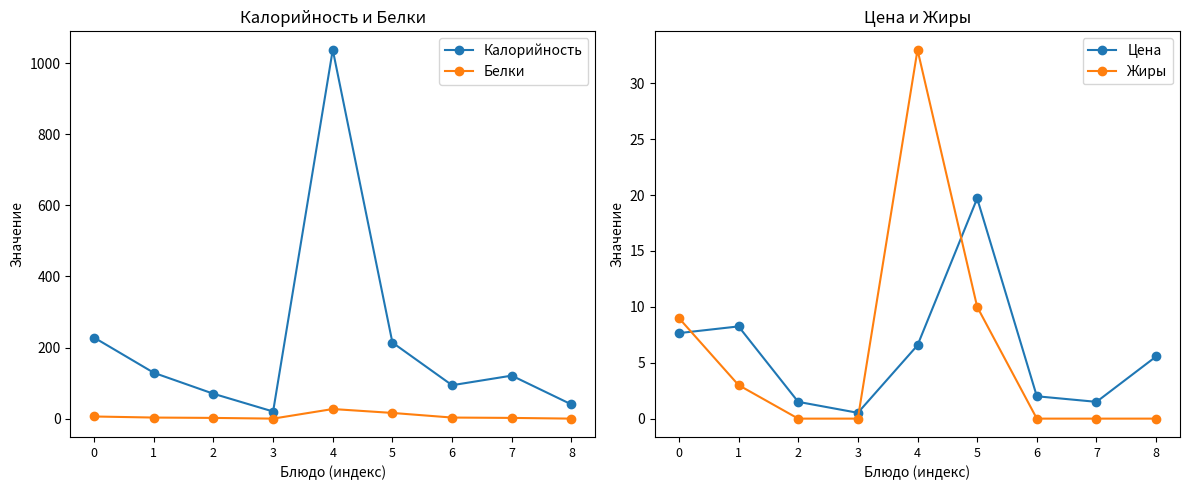

True or false: Цена and Калорийность cross at least once.

False